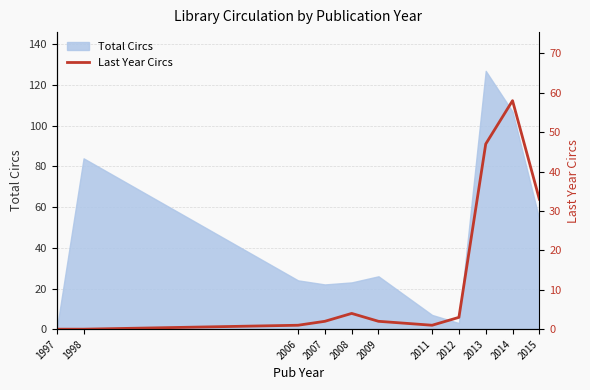

The chart shows a value of 3 at 2009. True or false?

False